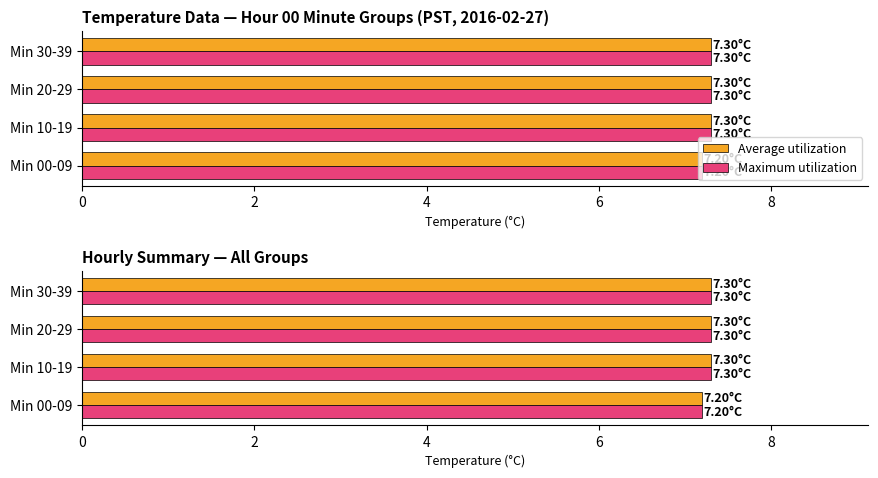

What is the difference between the maximum and minimum values in the Maximum utilization series?

0.1